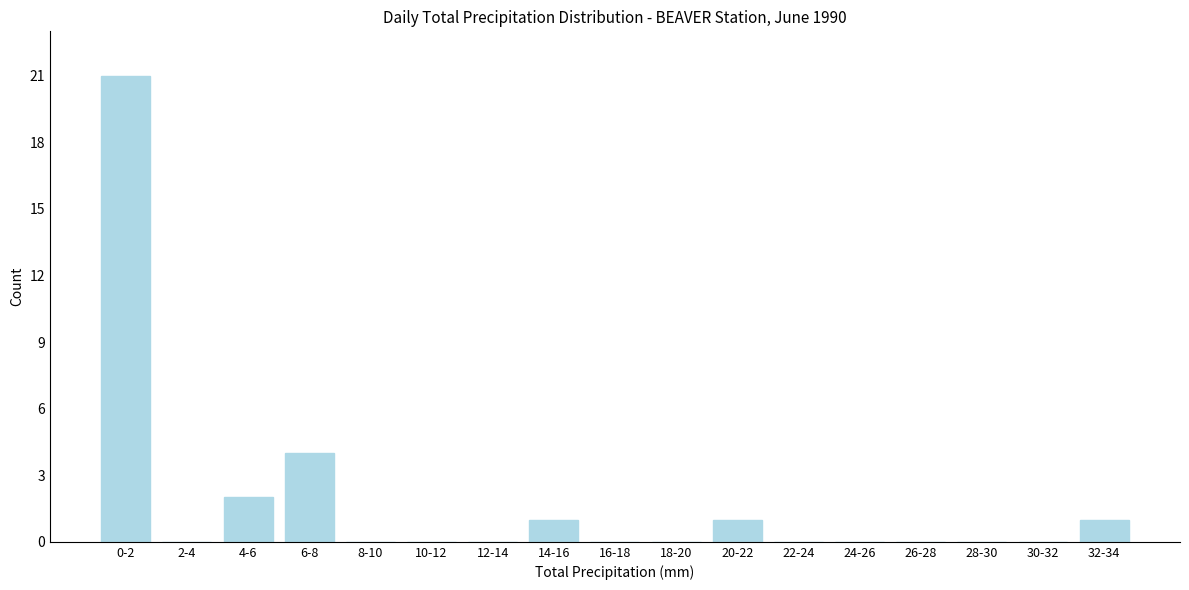

Reading right to left, transcribe all the data shown in this chart.

32-34=1	30-32=0	28-30=0	26-28=0	24-26=0	22-24=0	20-22=1	18-20=0	16-18=0	14-16=1	12-14=0	10-12=0	8-10=0	6-8=4	4-6=2	2-4=0	0-2=21